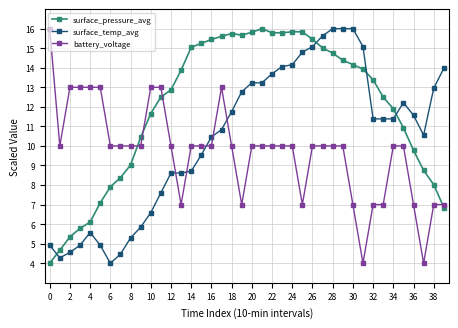

True or false: surface_temp_avg has more than 1 points higher than both neighbors.

True